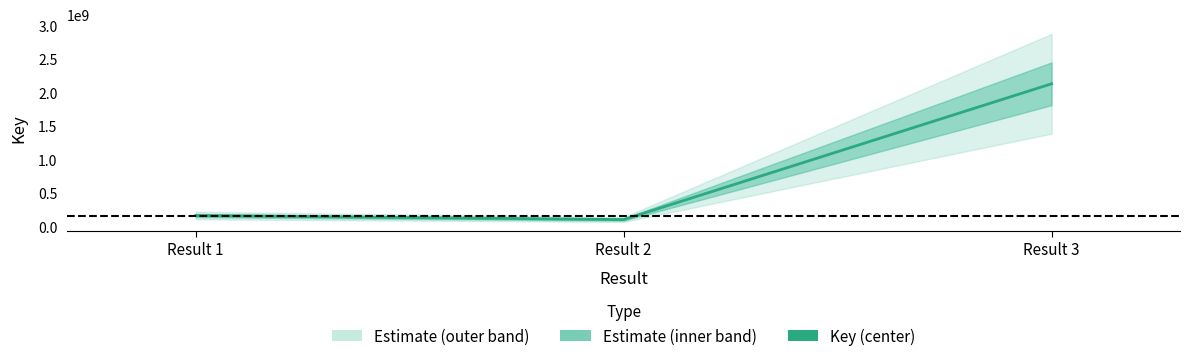

What is the change in value from Result 1 to Result 2?

-60978751